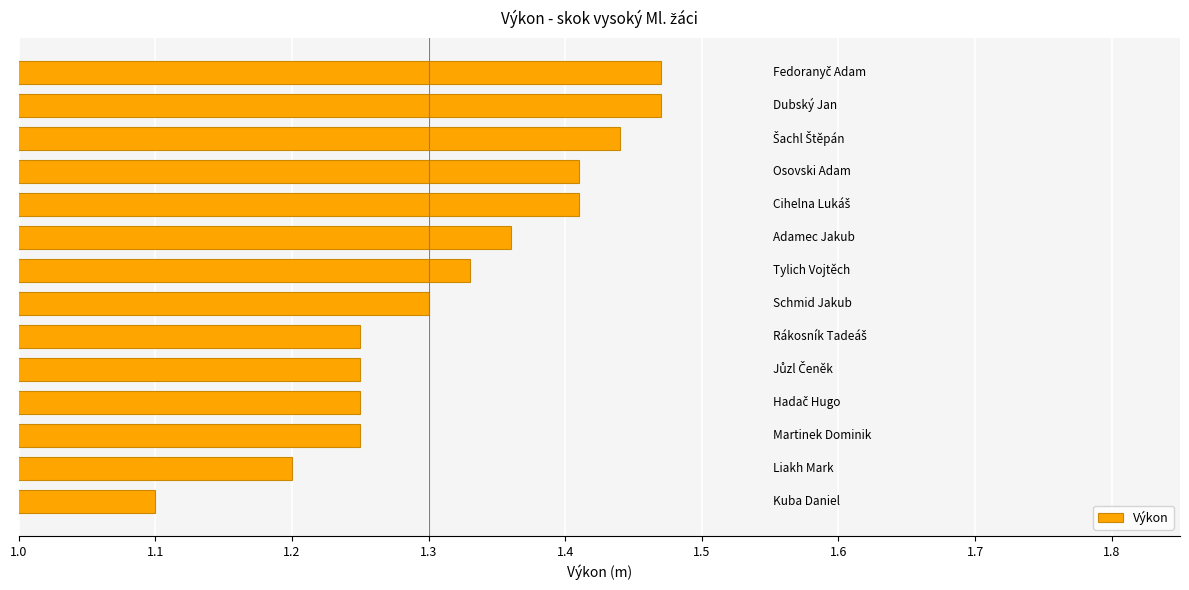

What is the difference between the second highest and minimum values?

0.4